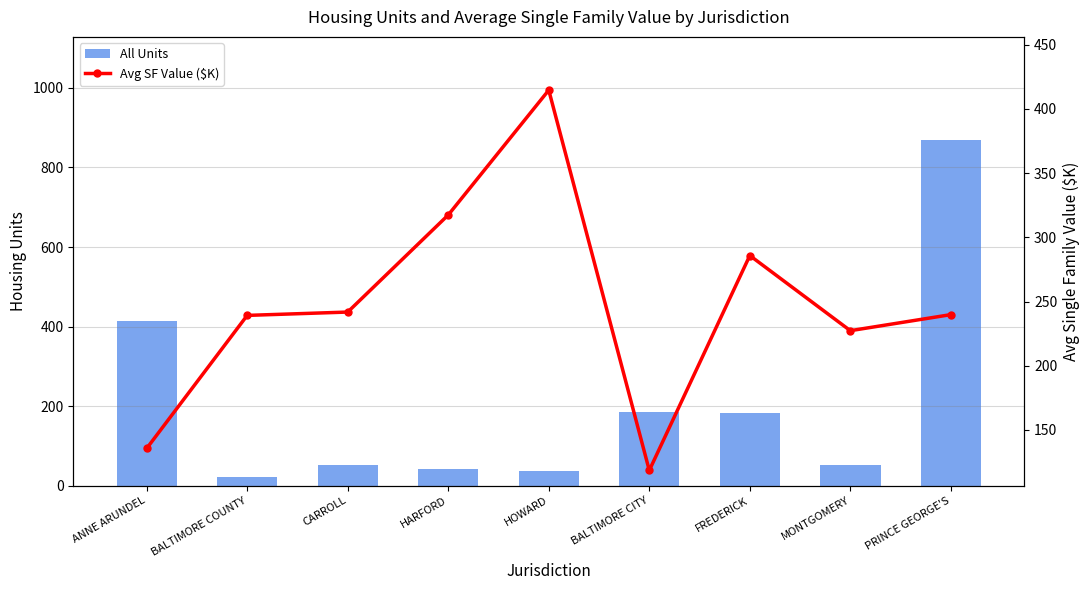

Which series has the largest total across all categories?

Avg SF Value ($K)